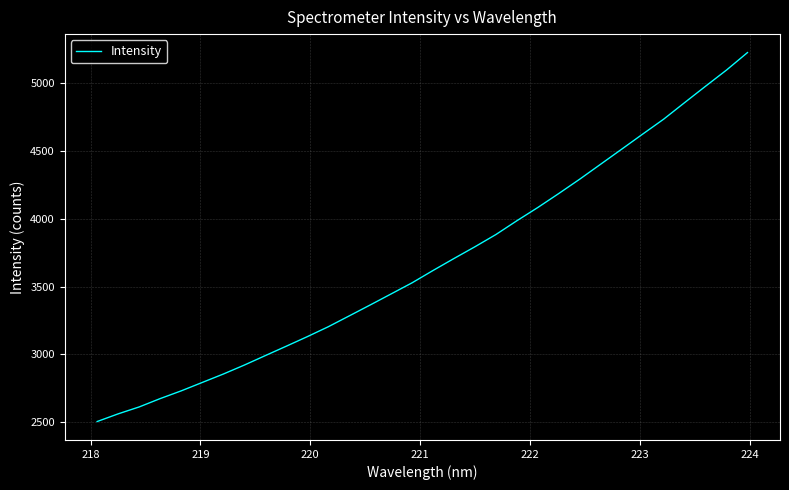

What is the smallest value displayed?

2504.5